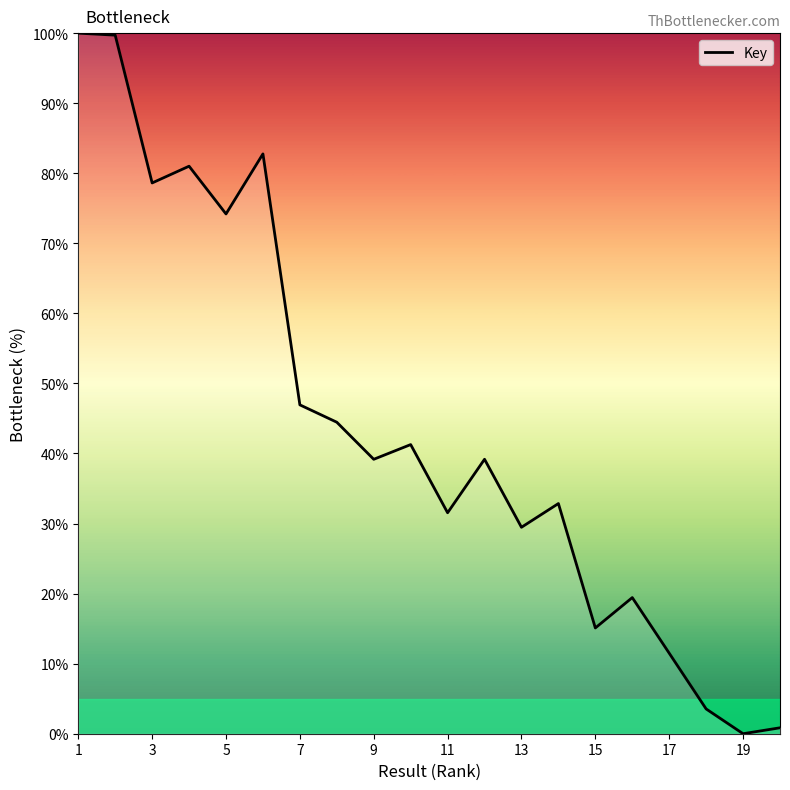

What is the greatest value displayed?

100.0